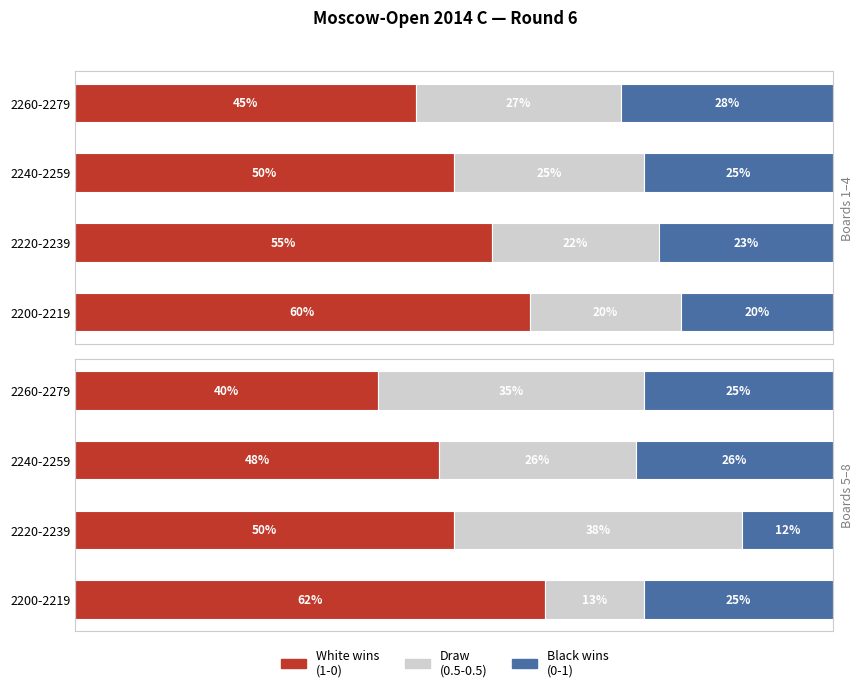

How many values in the Draw
(0.5-0.5) series exceed 35?

1